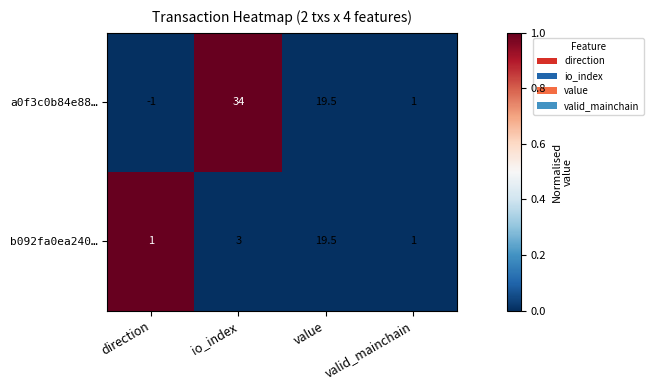

Where is b092fa0ea240… nearest to the value 10?

io_index